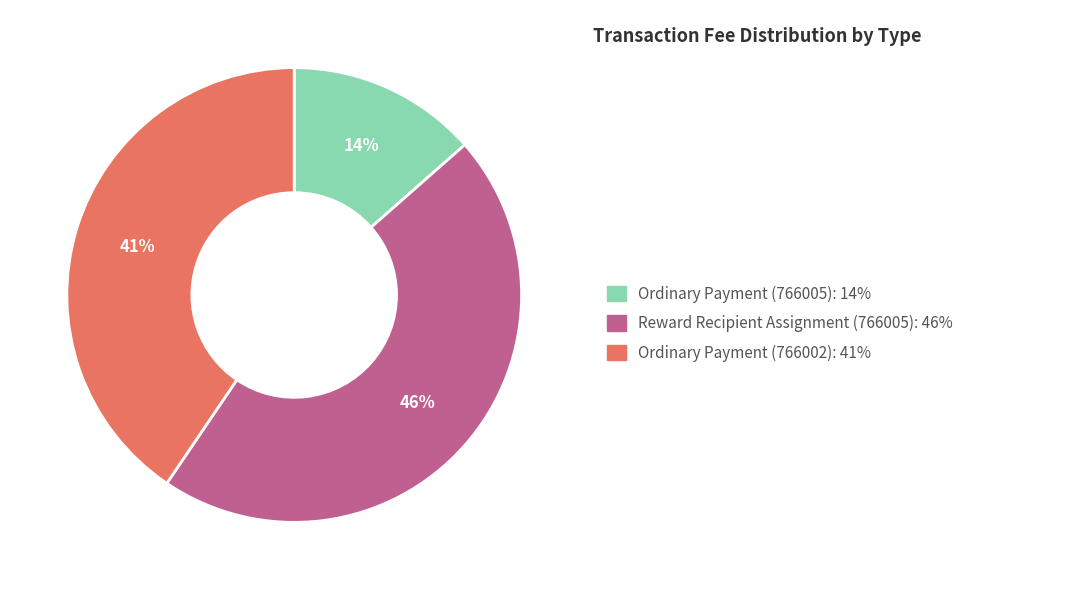

To the nearest percent, what is the difference between the largest and smallest slice percentages?

32%